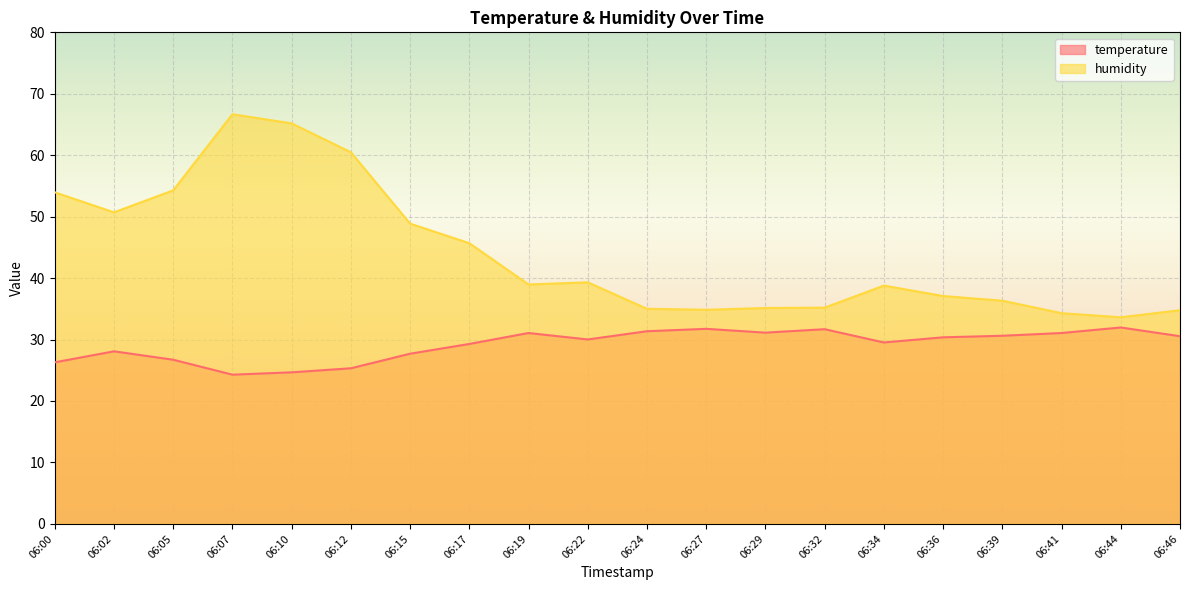

What is the spread (max minus min) of values at 06:22?

9.3